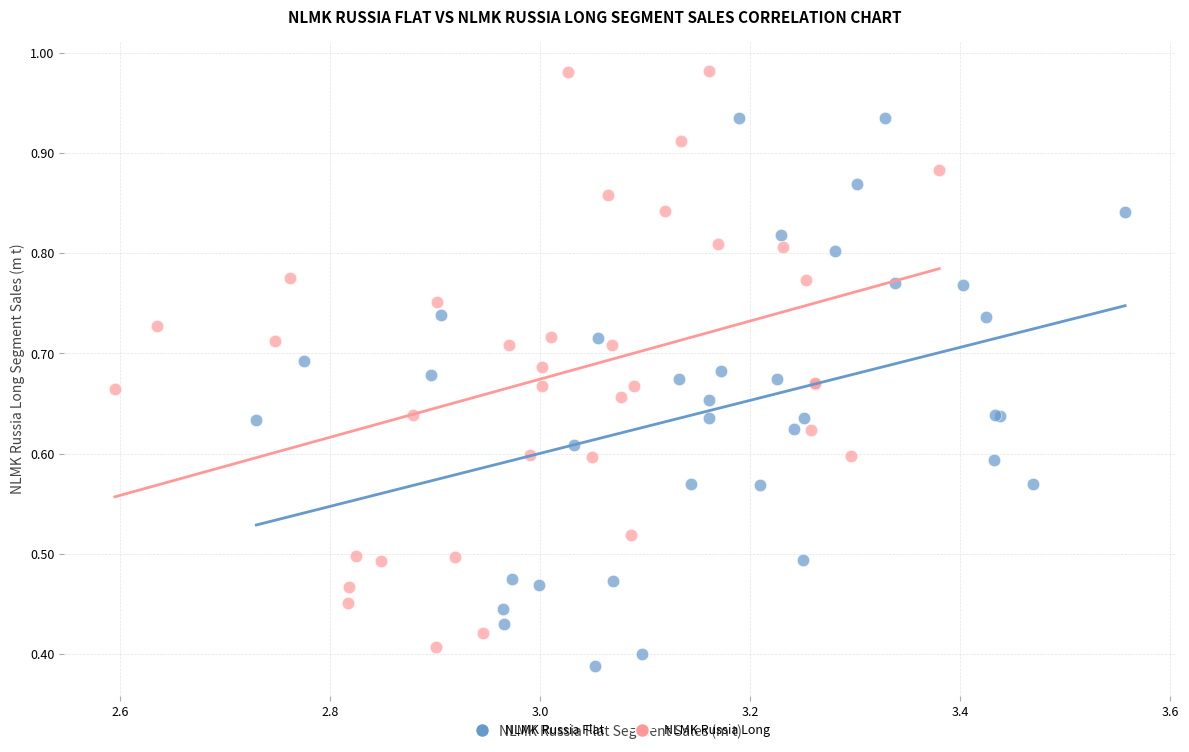

Which series contains the highest Y value?

NLMK Russia Long